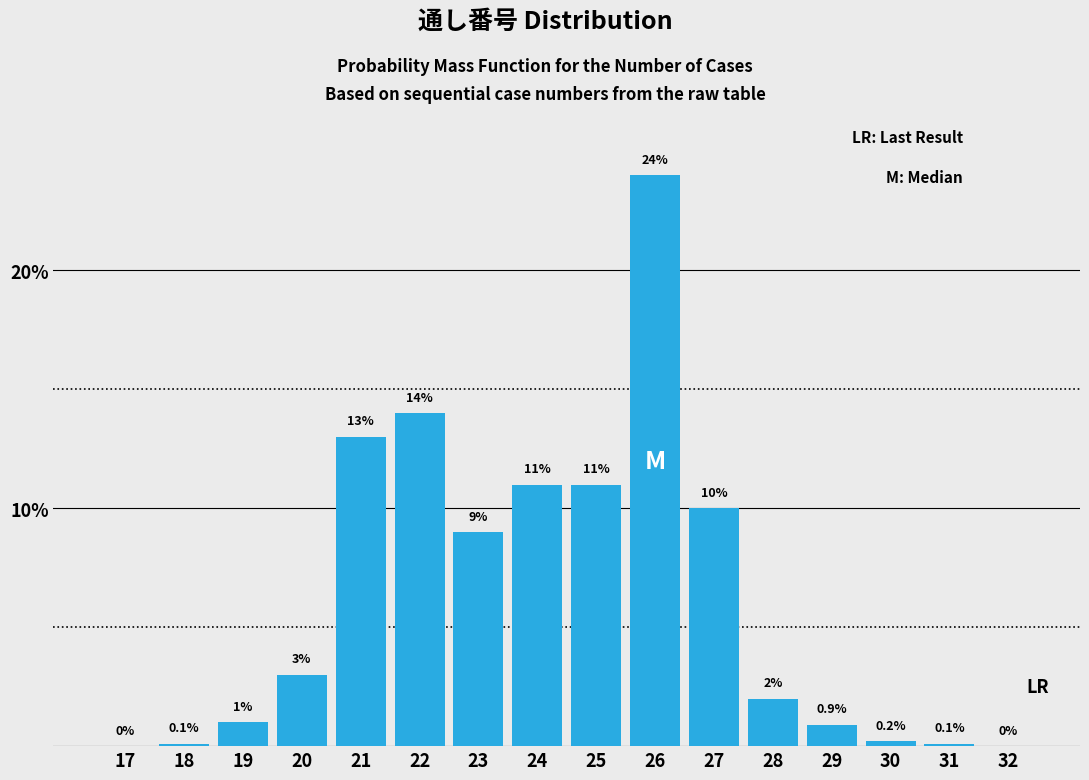

Reading left to right, what are all the values shown in this chart?

17=0.0	18=0.1	19=1.0	20=3.0	21=13.0	22=14.0	23=9.0	24=11.0	25=11.0	26=24.0	27=10.0	28=2.0	29=0.9	30=0.2	31=0.1	32=0.0